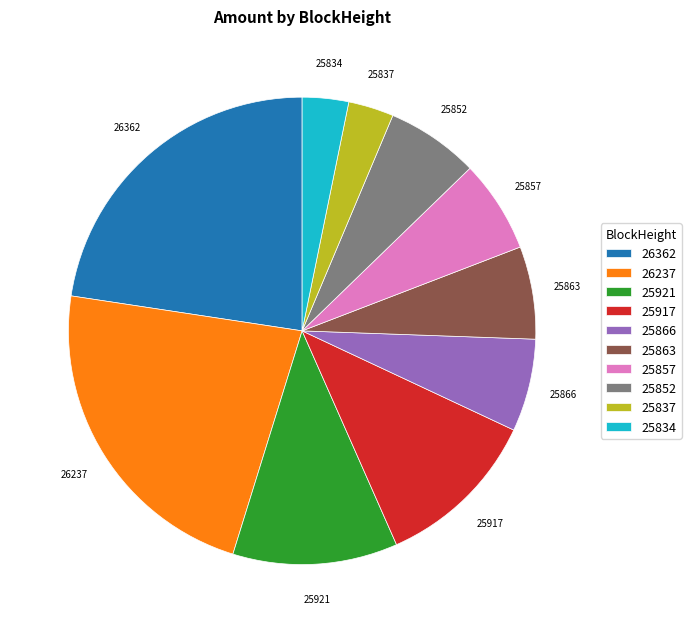

Do 25921 and 26362 together represent more than half of the pie?

No